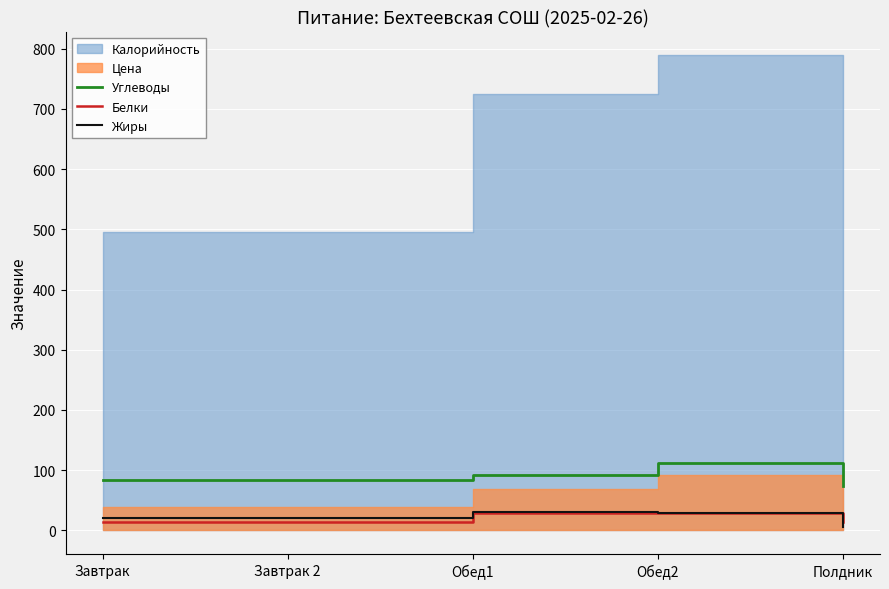

What is the label of the 2nd point from the left?

Завтрак 2